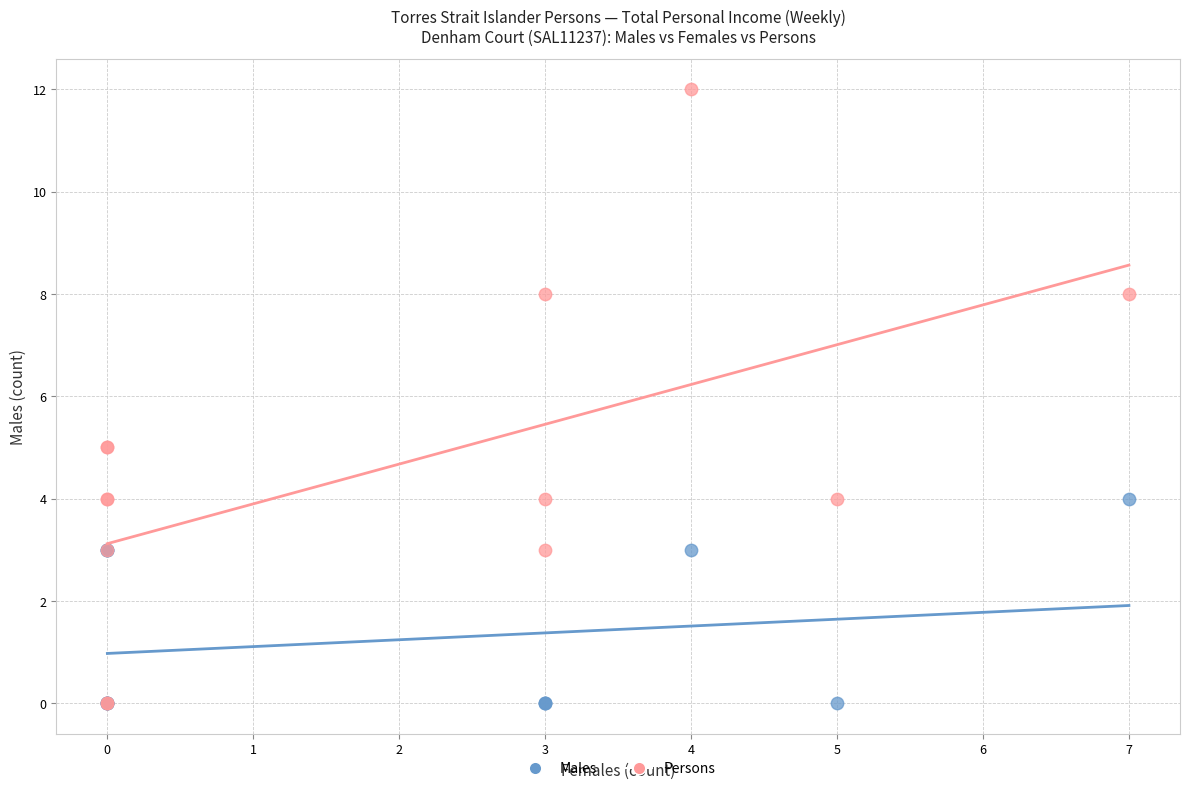

What are all the series names shown in the legend?

Males, Persons